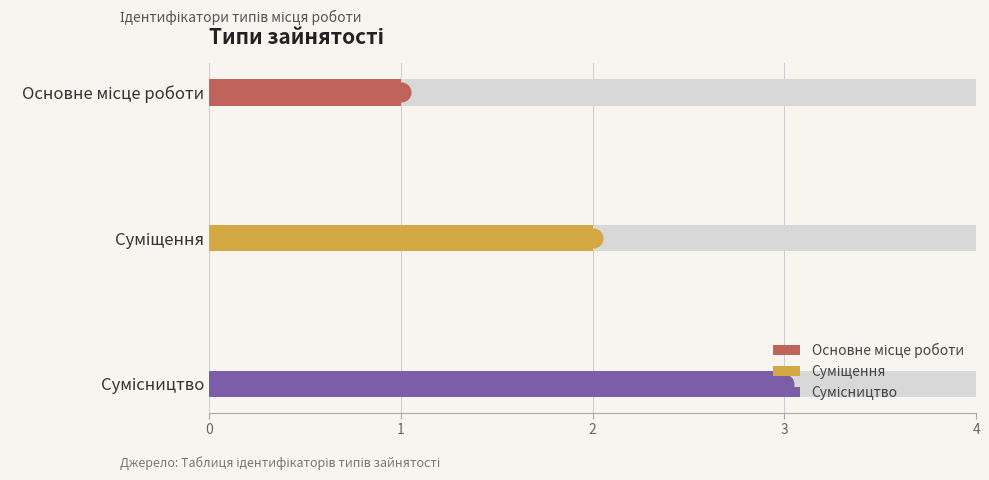

What is the change in value from Суміщення to Сумісництво?

+1